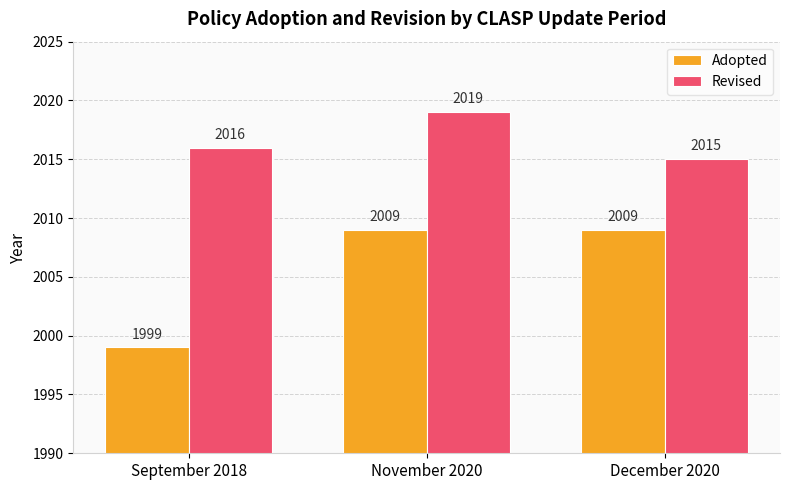

The value of Adopted at September 2018 is 3594. True or false?

False